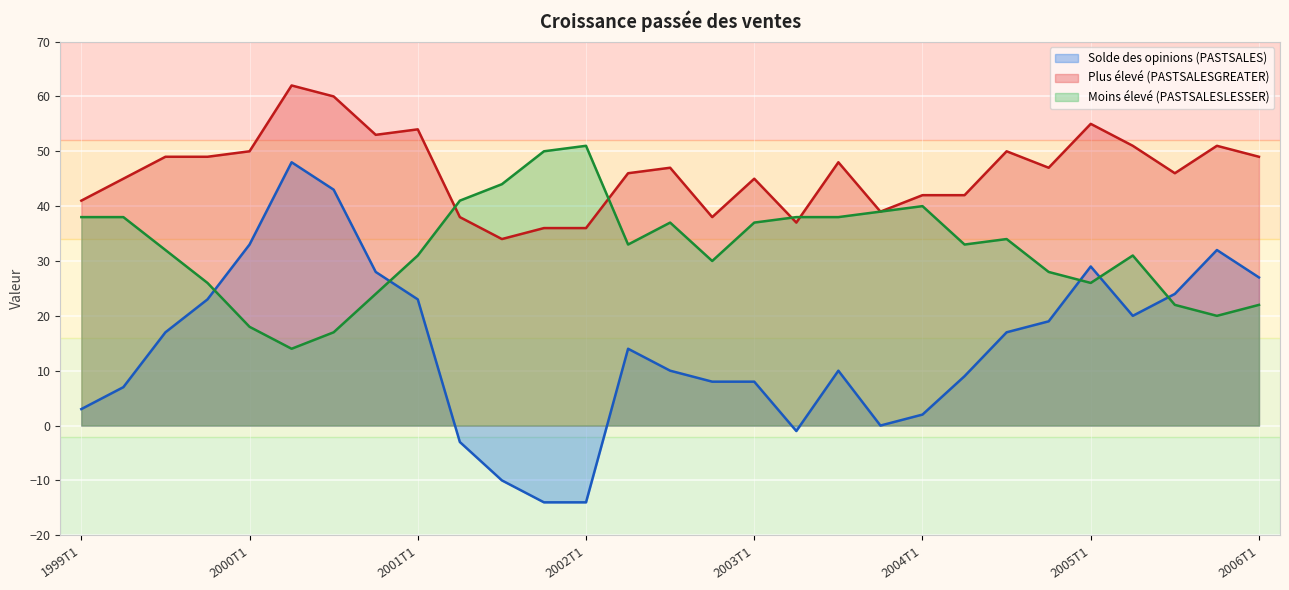

What is the label of the 27th point from the right?

1999T3